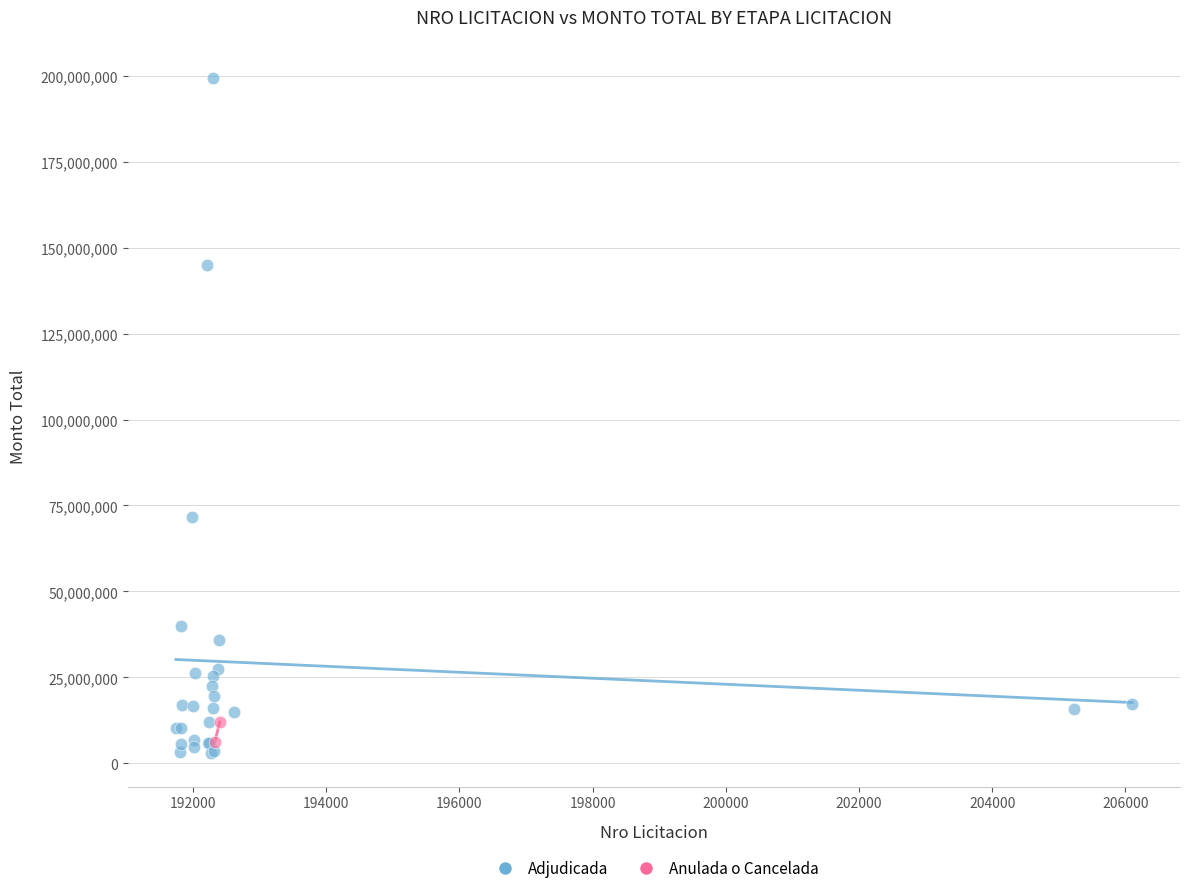

What are all the series names shown in the legend?

Adjudicada, Anulada o Cancelada